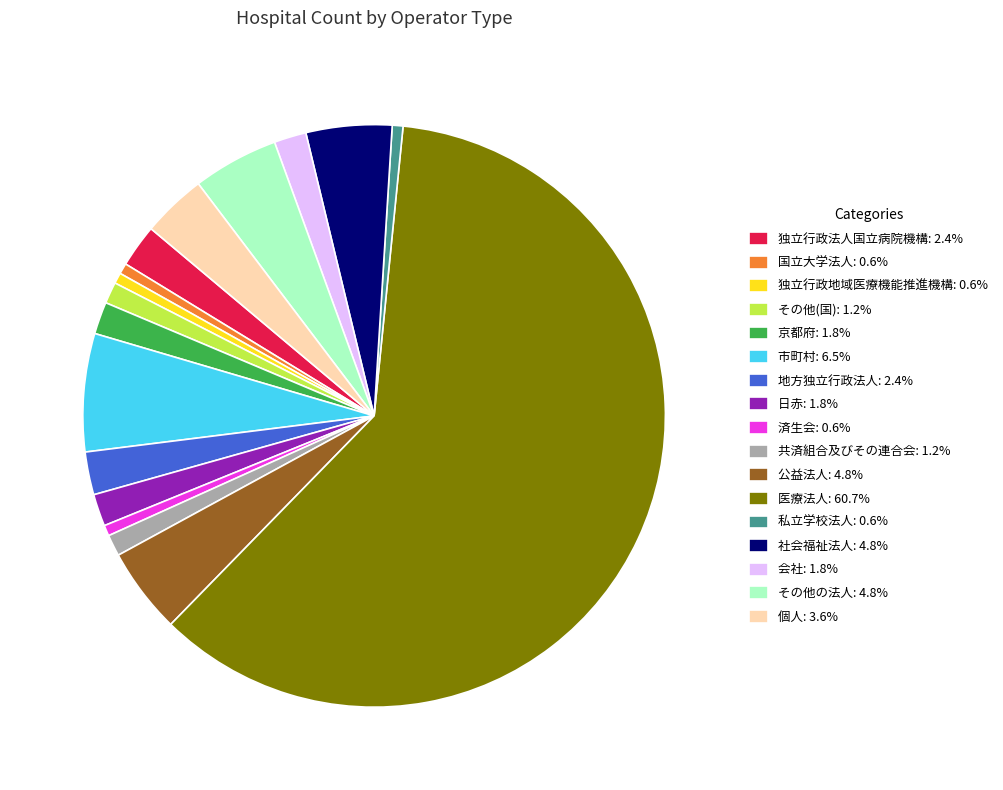

Which slice is the largest?

医療法人